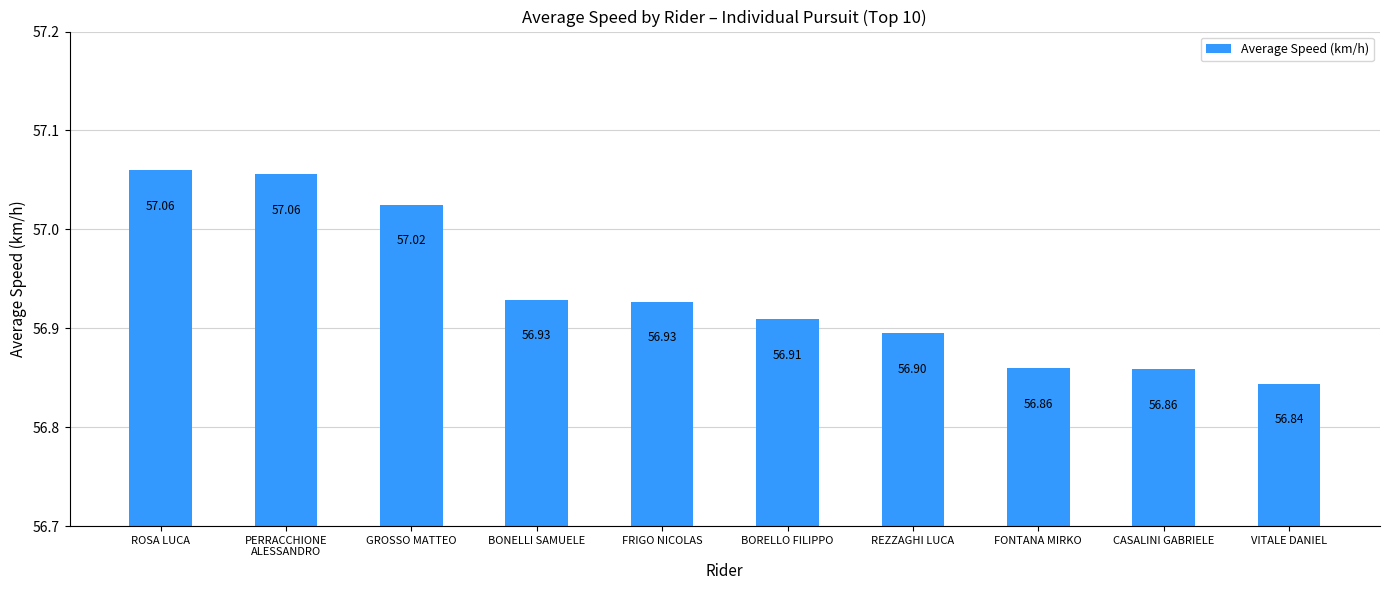

Is it true that the value at BORELLO FILIPPO is 56.9?

True